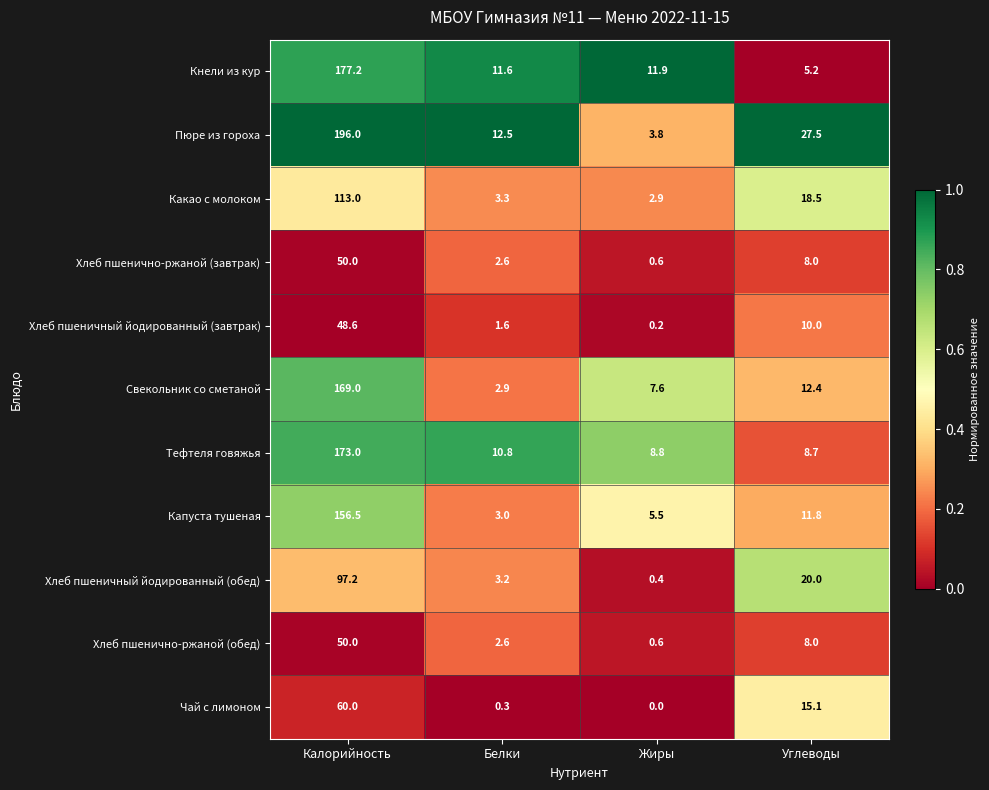

Is it true that Хлеб пшенично-ржаной (завтрак) equals 50.0 at Калорийность?

True